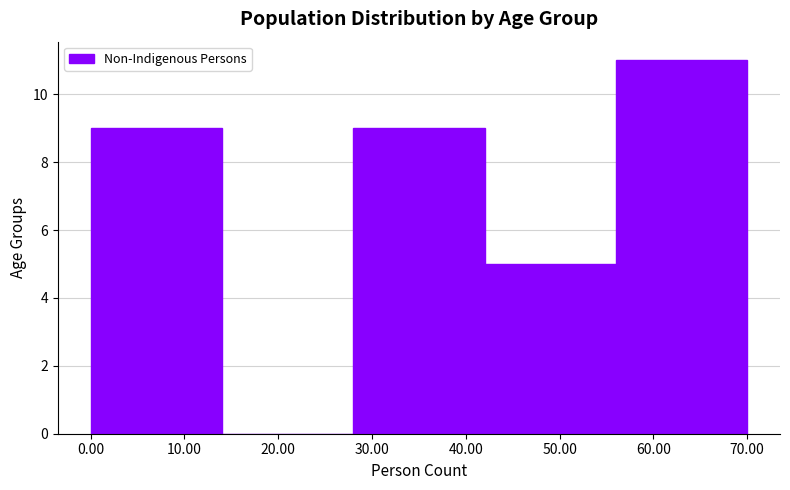

What is the height of the bar covering 42 to 56 on the x-axis? The values are not printed on the chart, so give them approximately, as read against the axis.

5